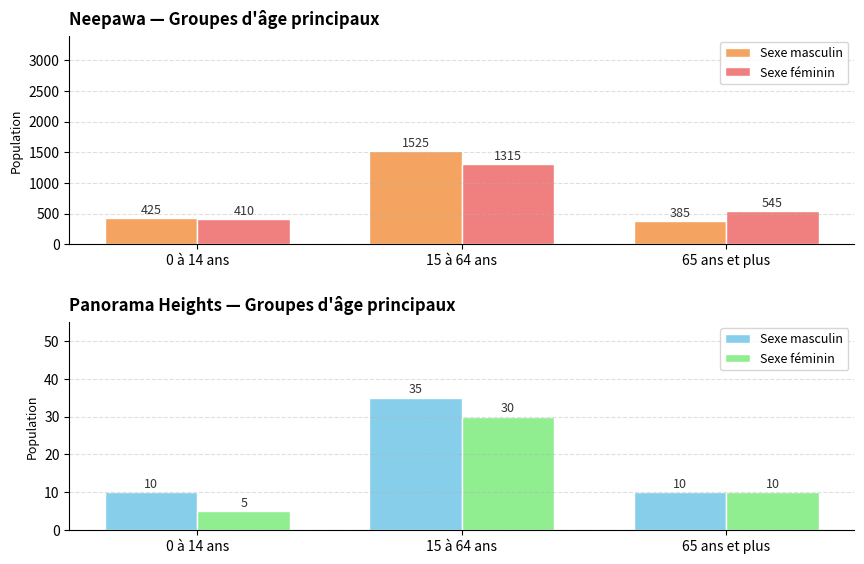

What are all the series names shown in the legend?

Sexe masculin, Sexe féminin